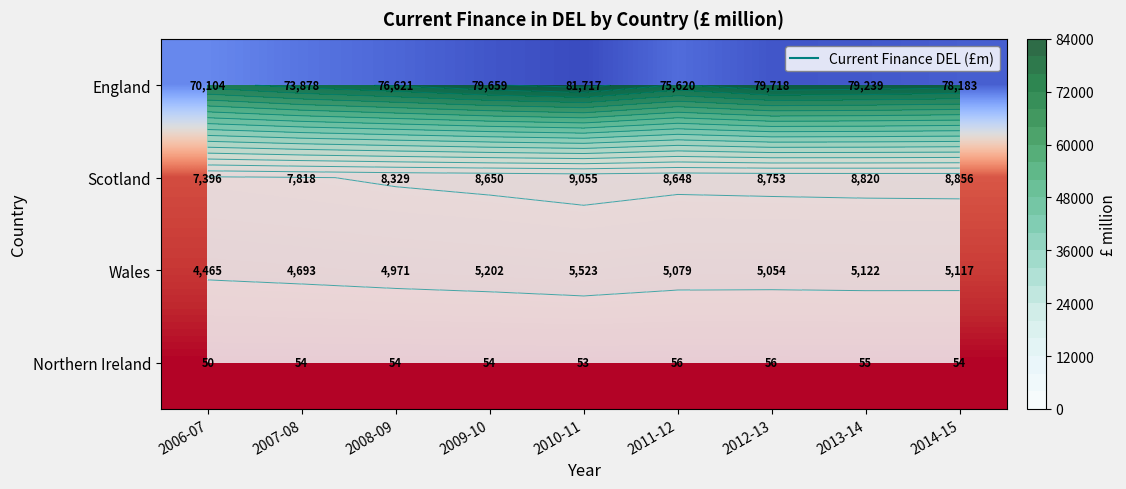

True or false: Scotland has a value of 3298 at 2006-07.

False